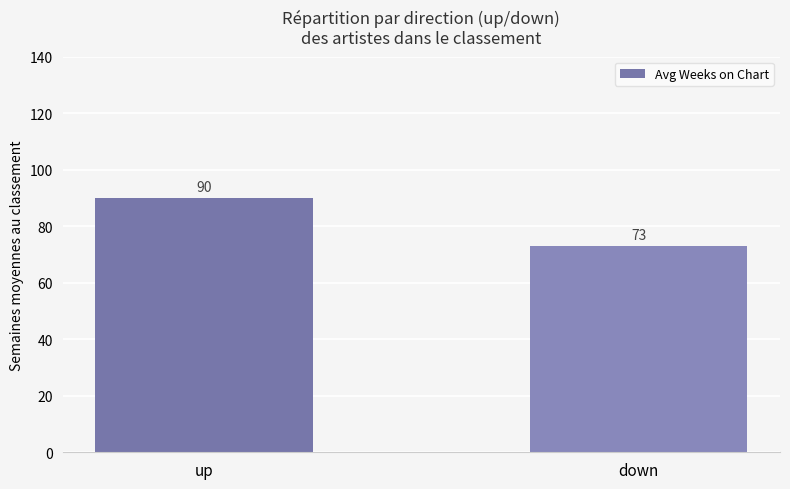

What is the difference between the maximum and minimum values?

17